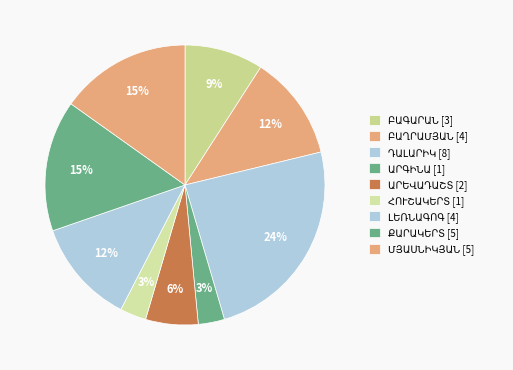

Does ՄՅԱՍՆԻԿՅԱՆ [5] represent more than half of the total?

No